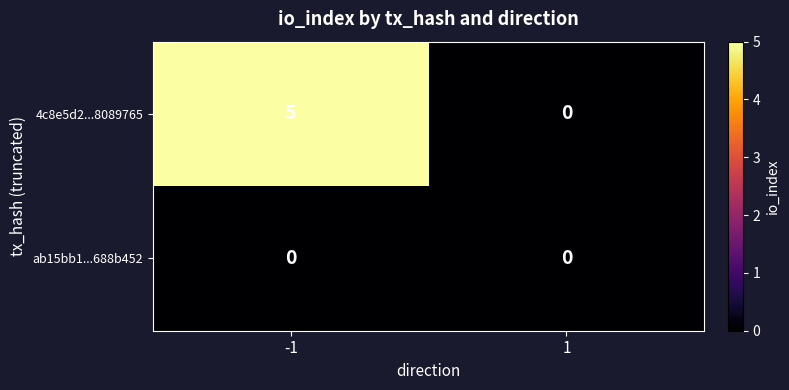

How many series are shown in this chart?

2